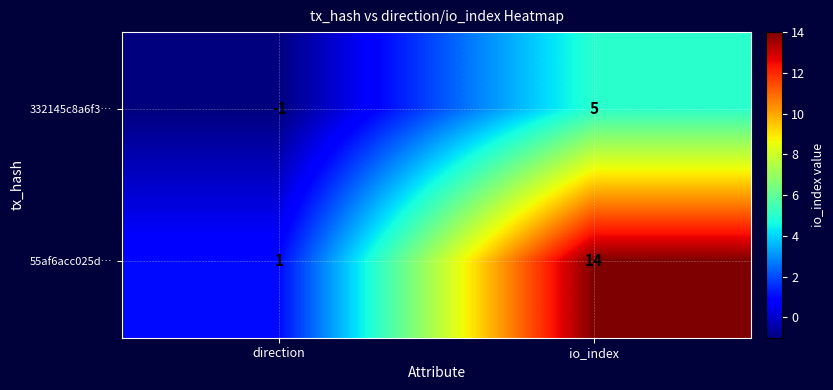

What is the difference between the 332145c8a6f3… values at io_index and direction?

6